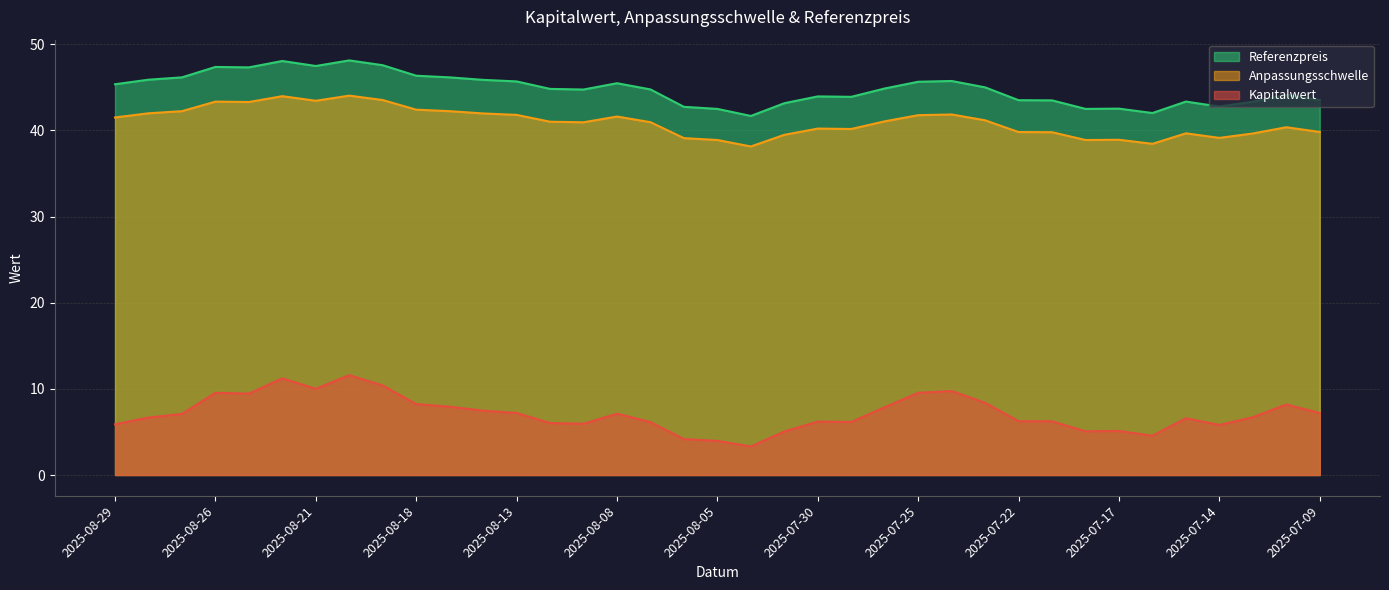

True or false: Referenzpreis and Kapitalwert intersect in this chart.

False